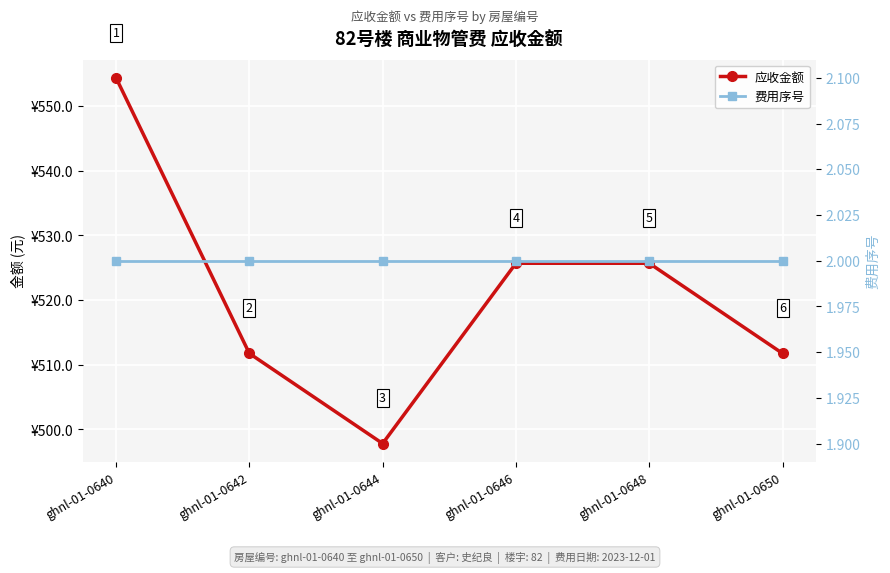

What is the spread (max minus min) of values at ghnl-01-0642?

509.8